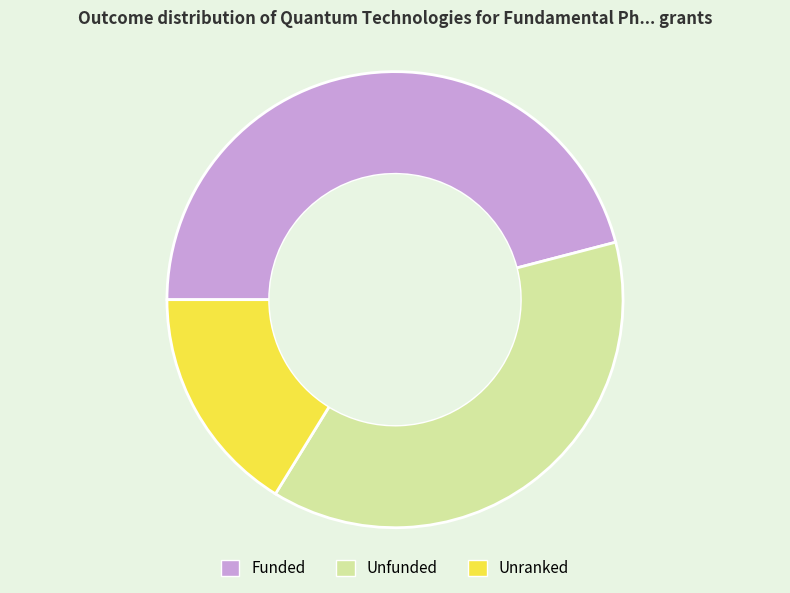

The Unranked slice represents 16% of the pie. True or false?

True